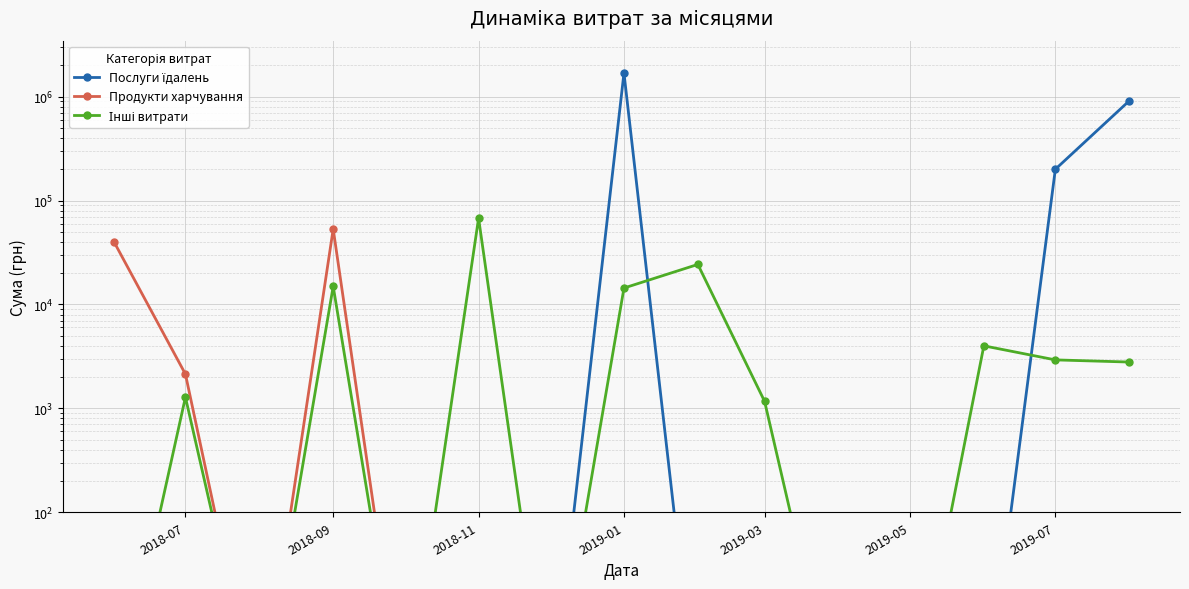

Is it true that Інші витрати equals 1.4 at 2019-07?

False